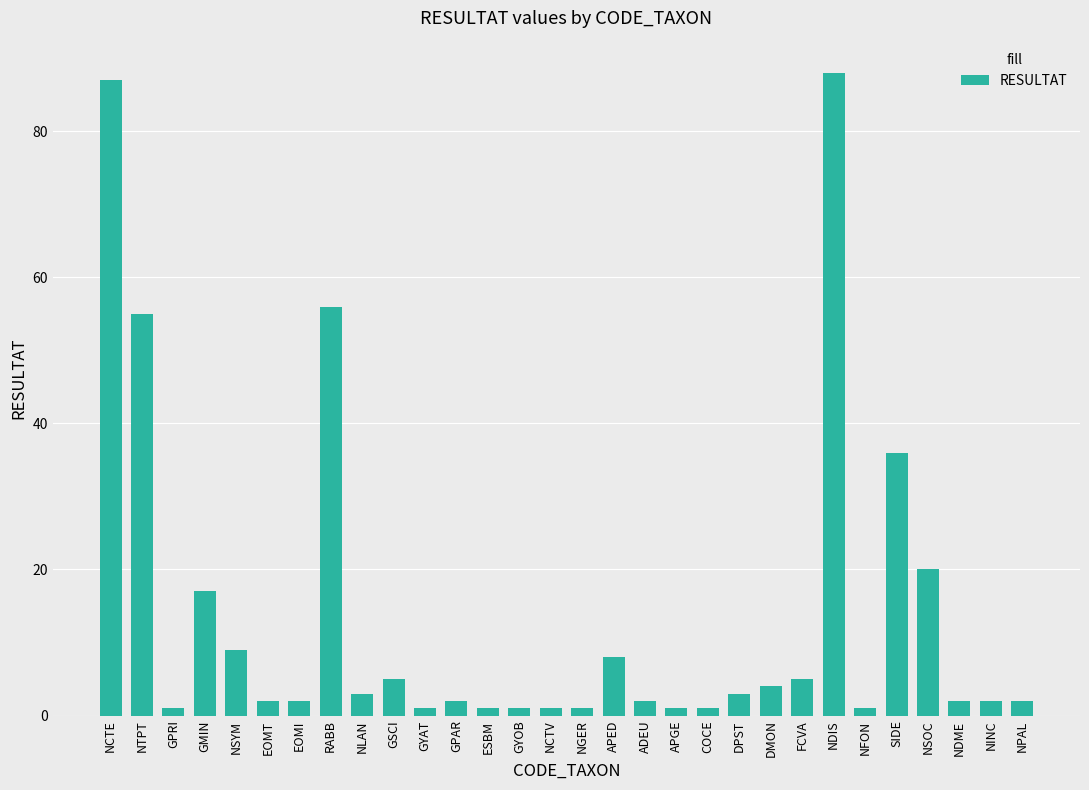

What is the label of the 24th bar from the right?

EOMI